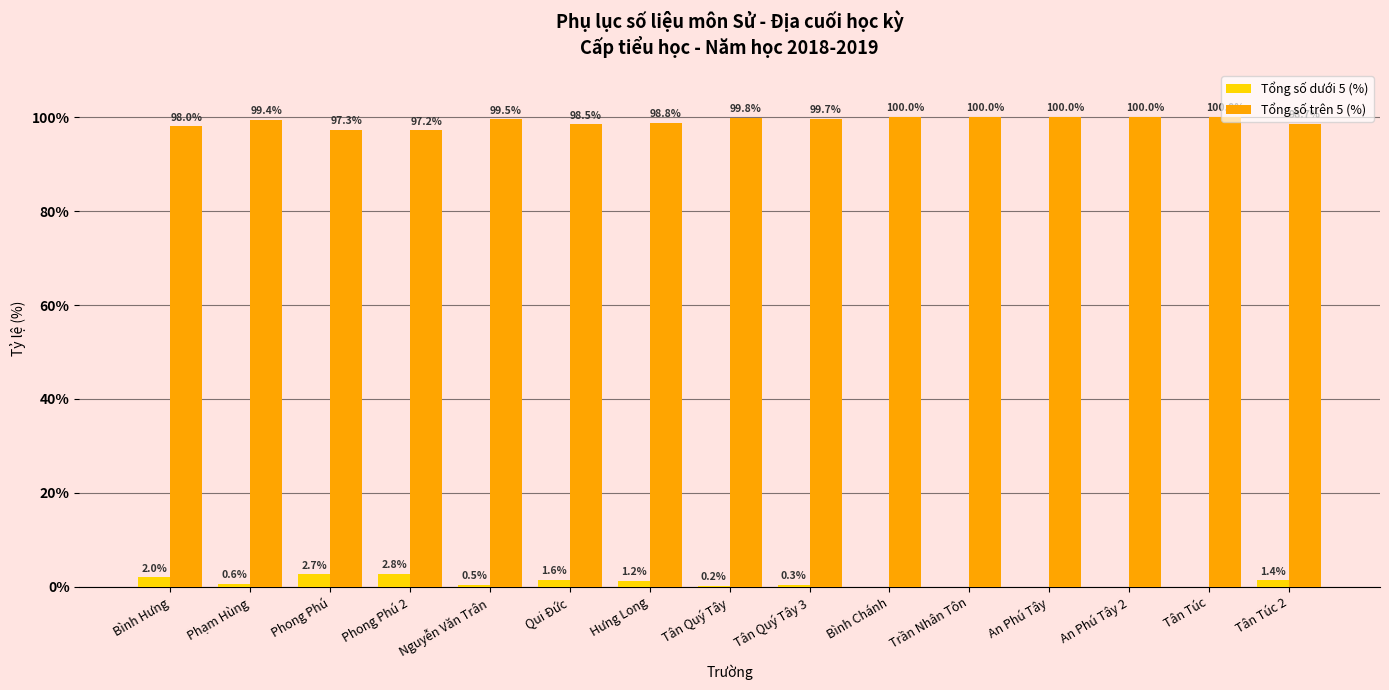

Where is Tổng số dưới 5 (%) nearest to the value 1?

Hưng Long